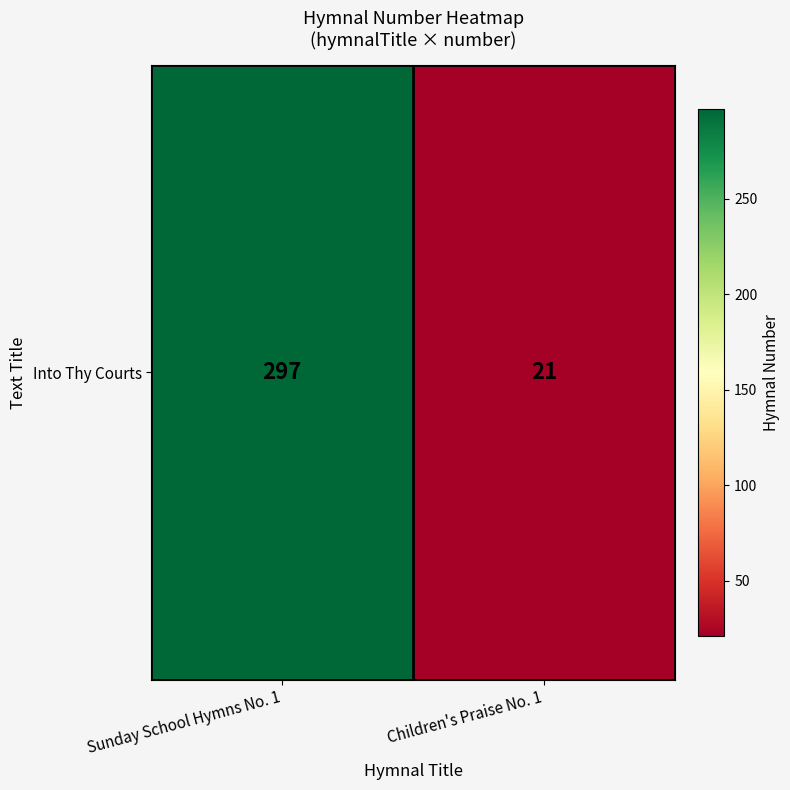

How many values are below 297?

1